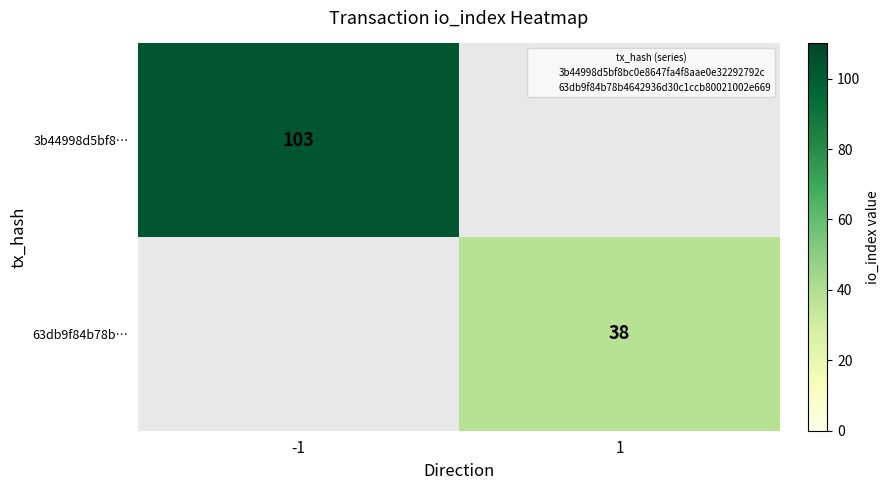

Which series changed the most between -1 and 1?

3b44998d5bf8…